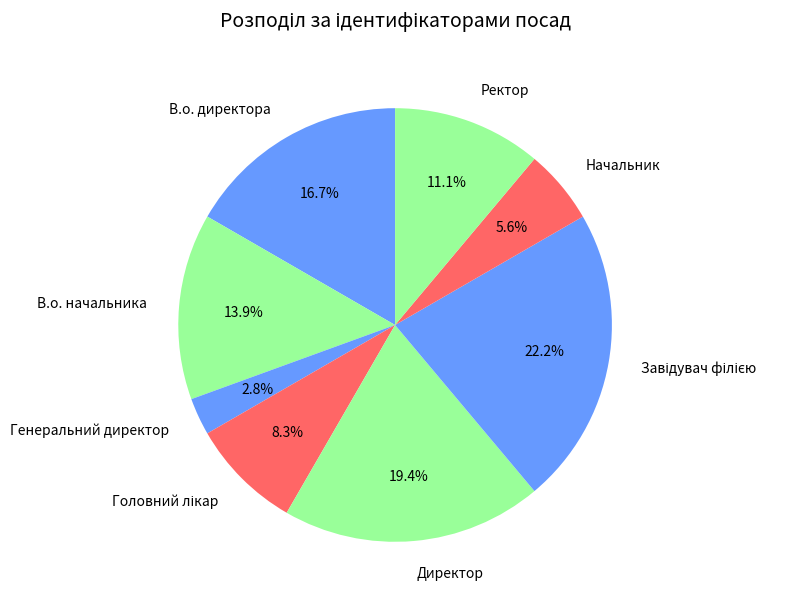

Which category has the smallest portion of the pie?

Генеральний директор